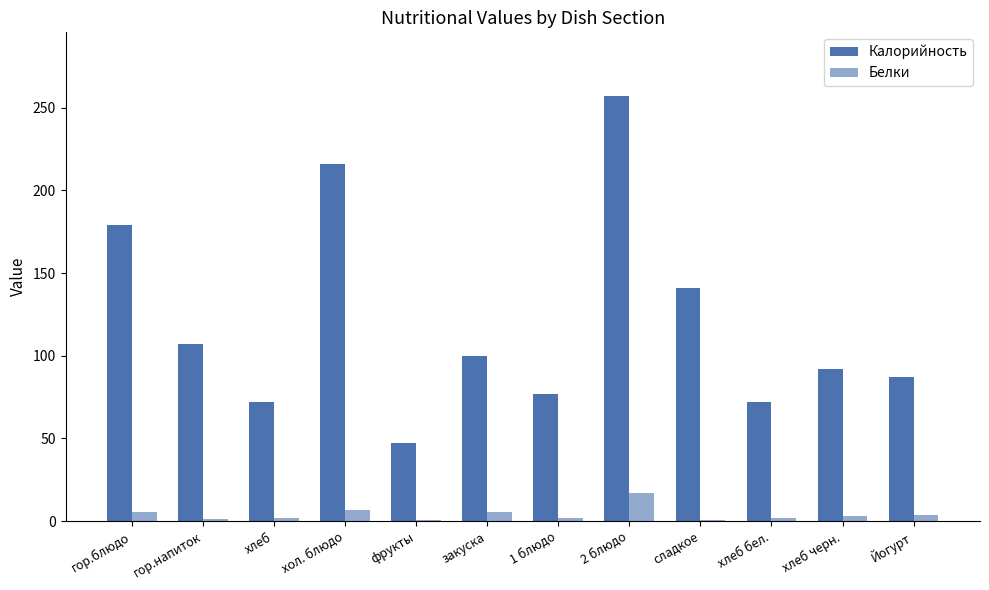

How many distinct data groups are displayed?

2